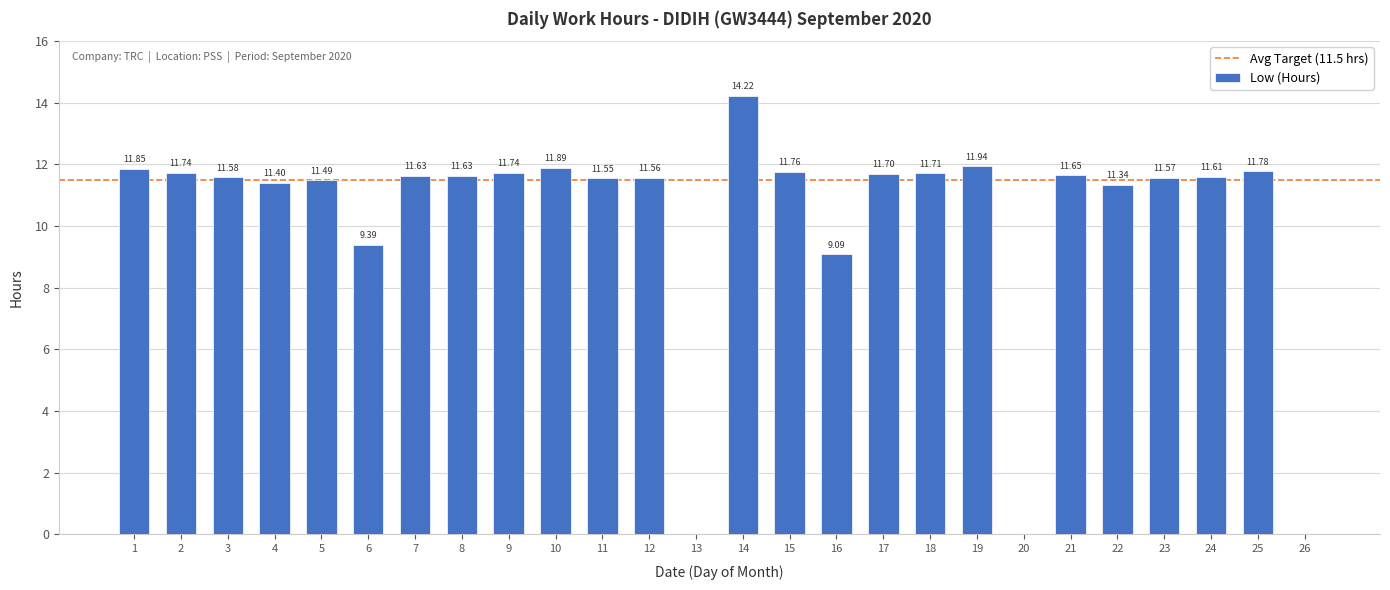

What is the approximate value at 19?

11.9